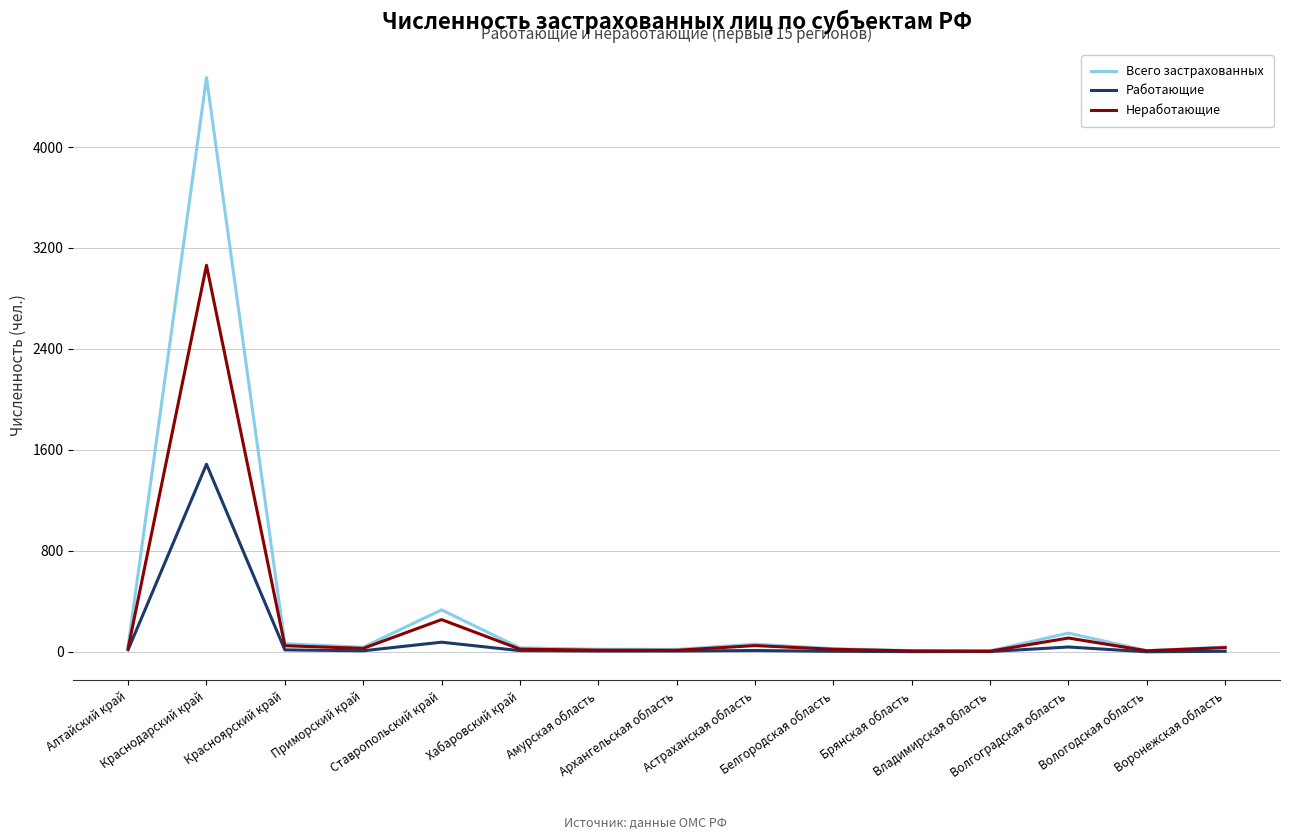

The value of Работающие at Белгородская область is 5. True or false?

True